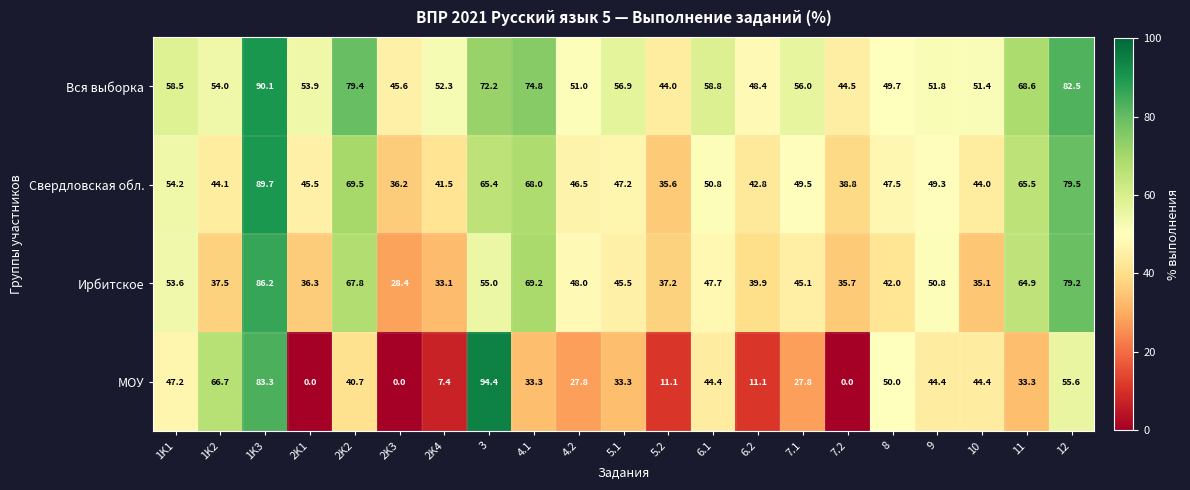

What is the total value across all series at 5.1?

182.9